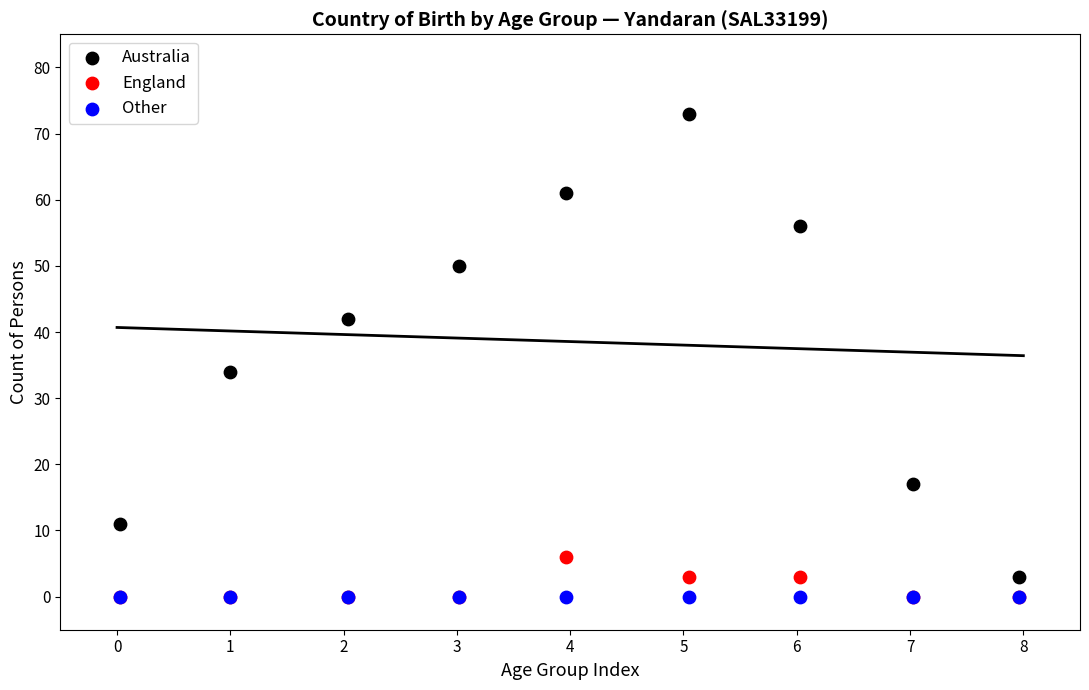

Across all series, what Y value is closest to 36?

34